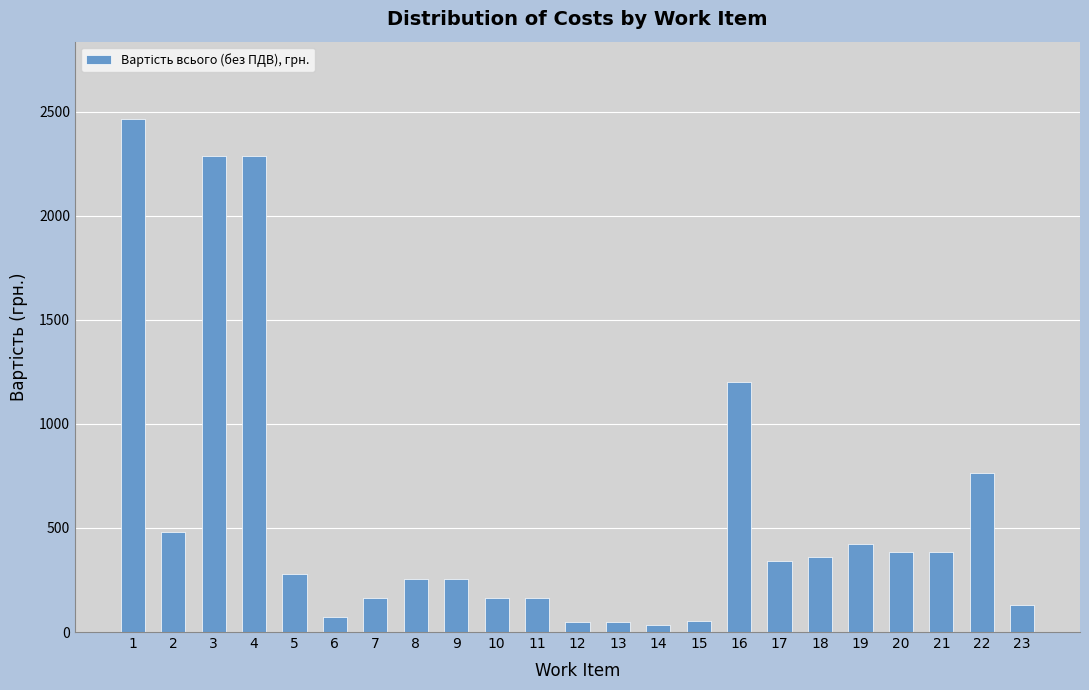

Is it true that the value at 10 is 162.0?

True